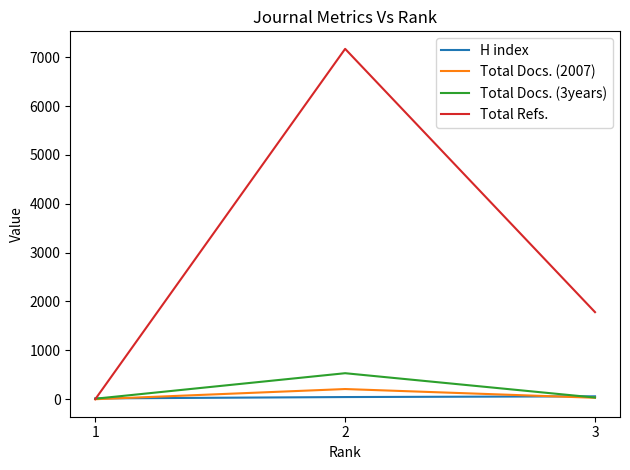

Rank the series by their maximum value, from lowest to highest.

H index, Total Docs. (2007), Total Docs. (3years), Total Refs.